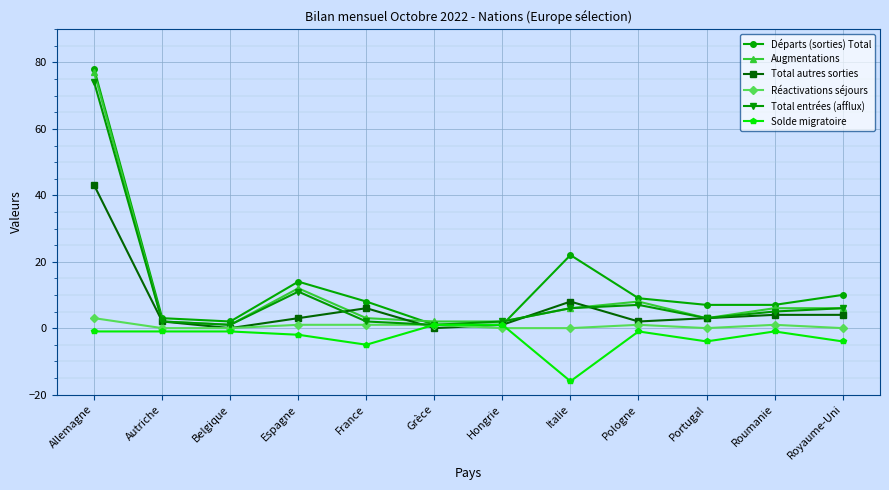

What is the minimum value for Départs (sorties) Total?

1